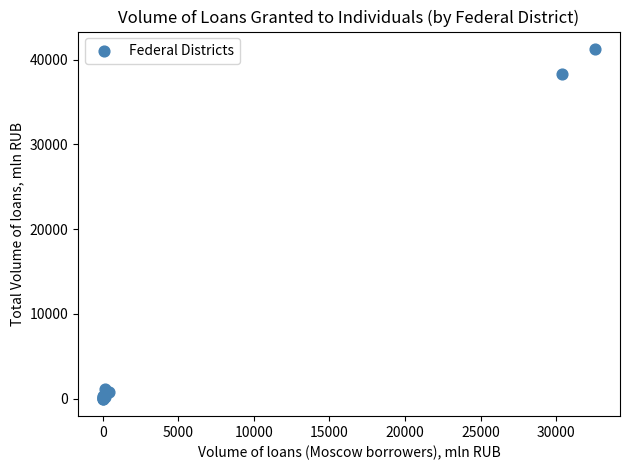

What Y value in the scatter plot is closest to 20623?

38291